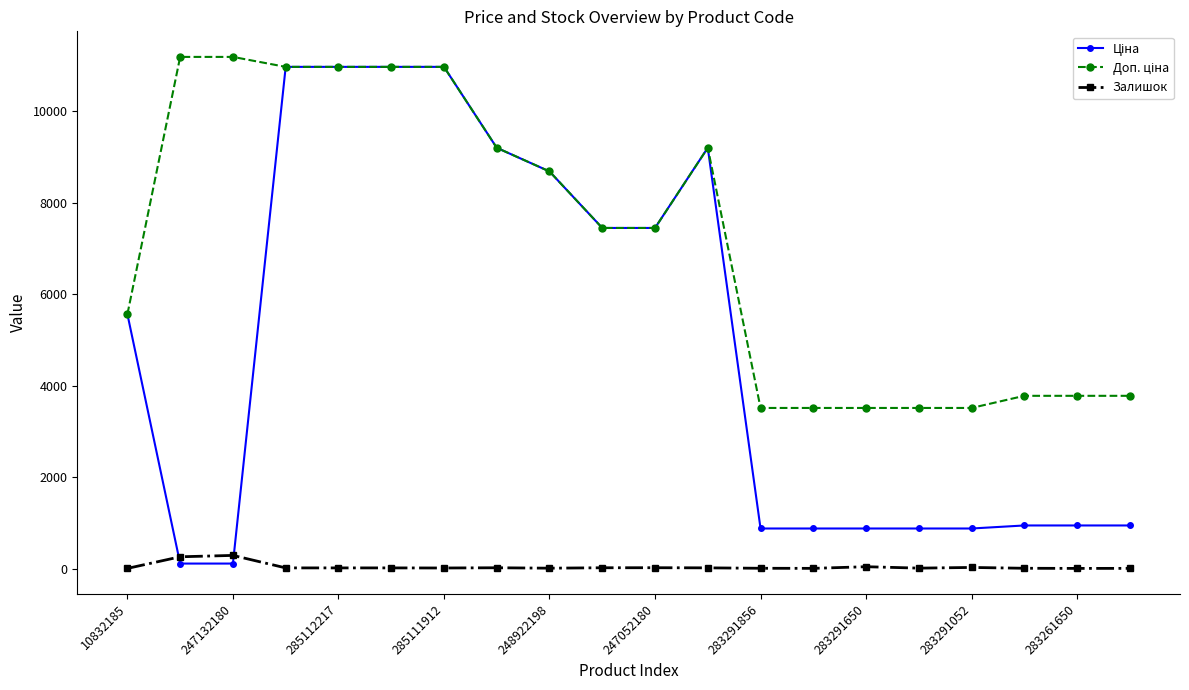

What is the maximum value shown in the chart?

11182.0